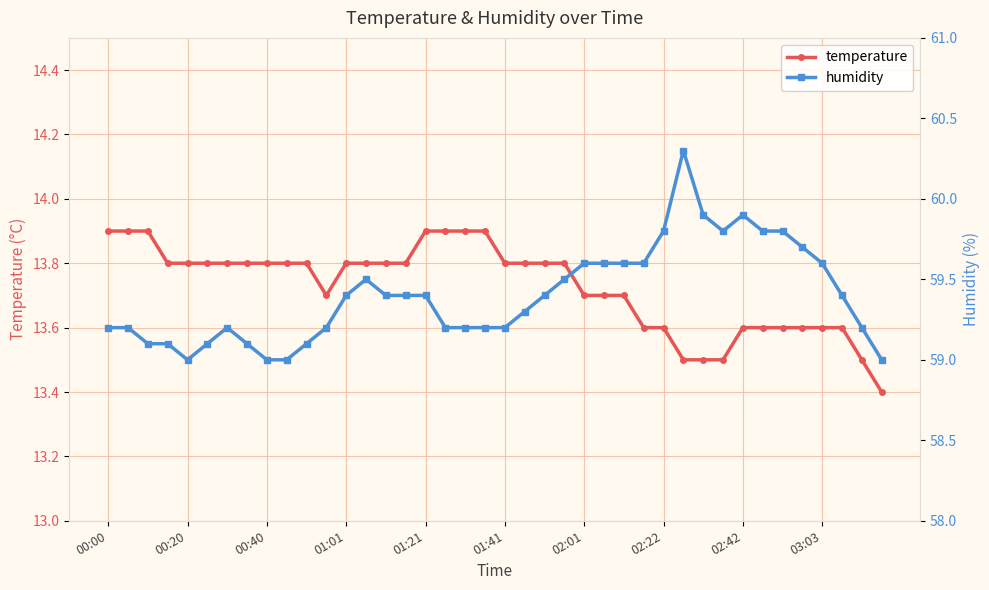

In humidity, how many points are higher than both neighbors (excluding endpoints)?

4